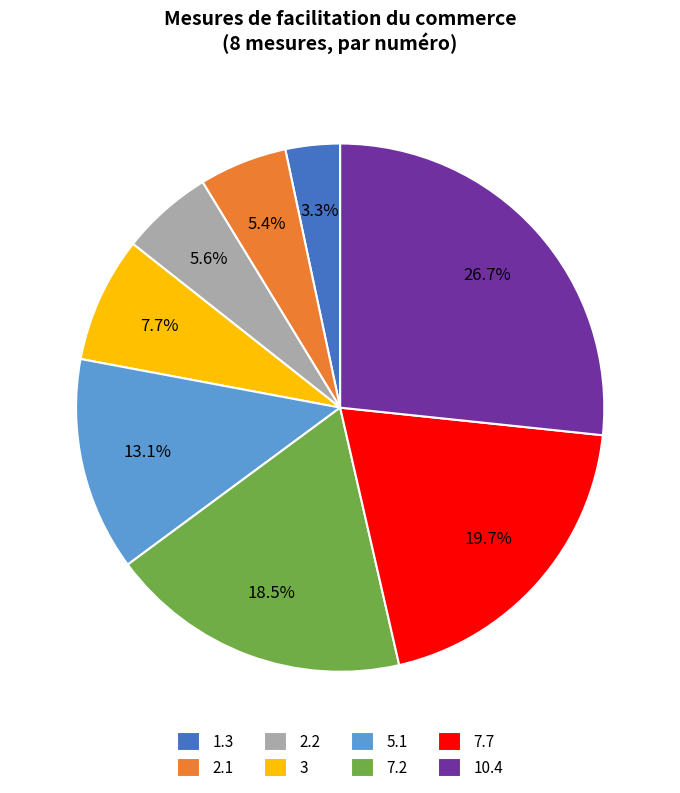

Is there any slice that represents more than half of the pie?

No